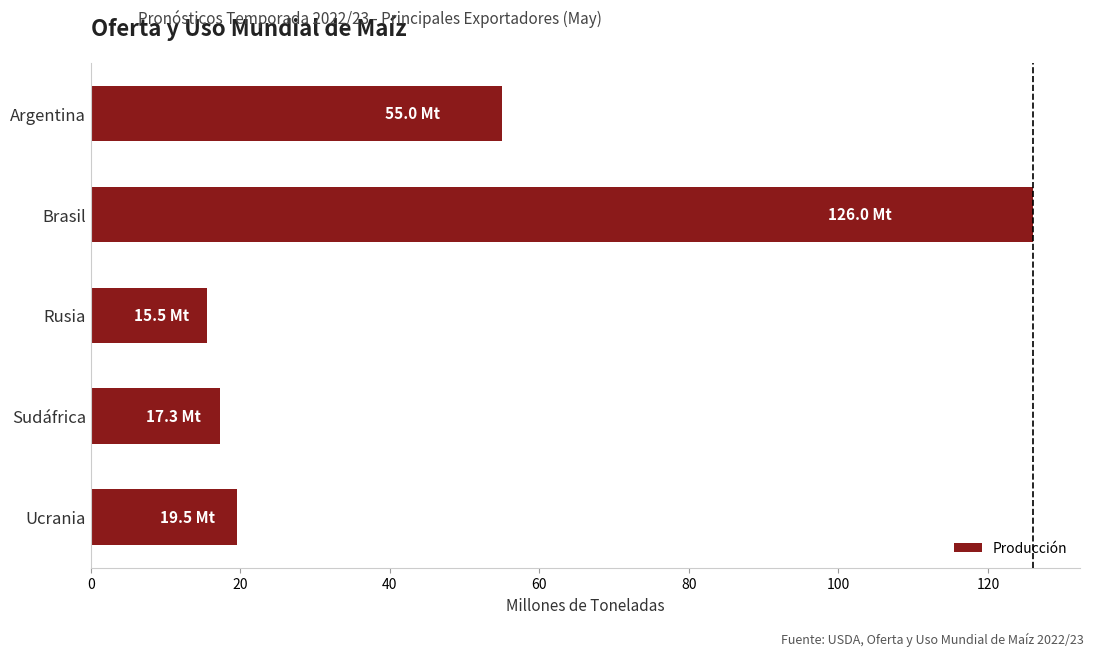

Which has a higher value, Argentina or Ucrania?

Argentina